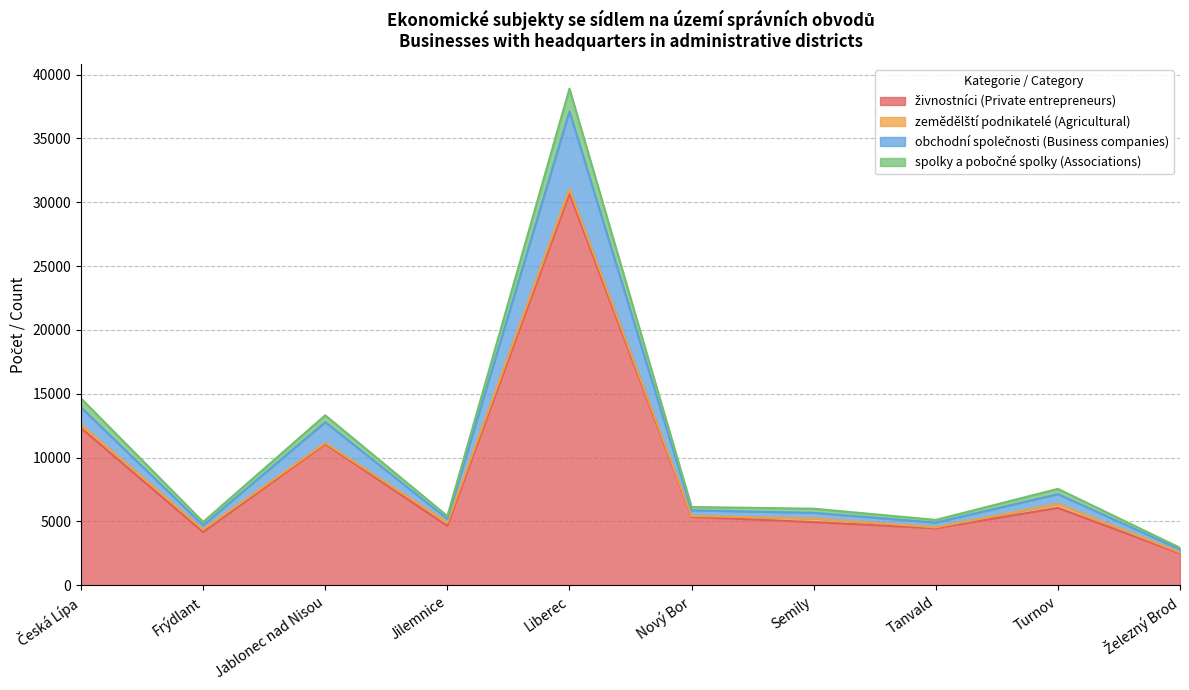

At which category is the sum across all series the highest?

Liberec